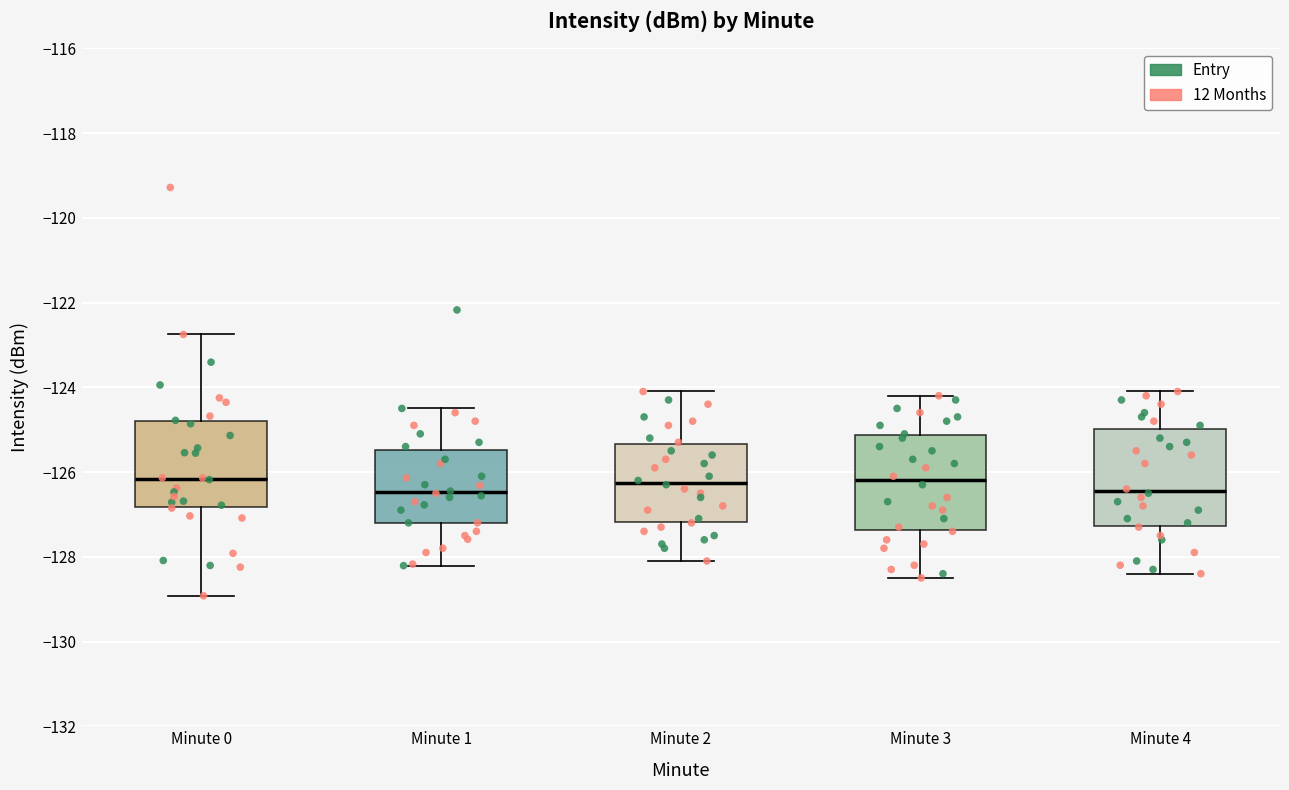

Reading left to right, transcribe this box plot: for each box, give where its median line is, the range the box spans, and where its two whiskers end, as read against the y-axis. The values are not printed on the chart, so give them approximately, as read against the axis.

Minute 0: median -126.2, box -126.8 to -124.8, whiskers -129.0 to -122.8
Minute 1: median -126.4, box -127.2 to -125.4, whiskers -128.2 to -124.4
Minute 2: median -126.2, box -127.2 to -125.4, whiskers -128.0 to -124.0
Minute 3: median -126.2, box -127.4 to -125.2, whiskers -128.4 to -124.2
Minute 4: median -126.4, box -127.2 to -125.0, whiskers -128.4 to -124.0